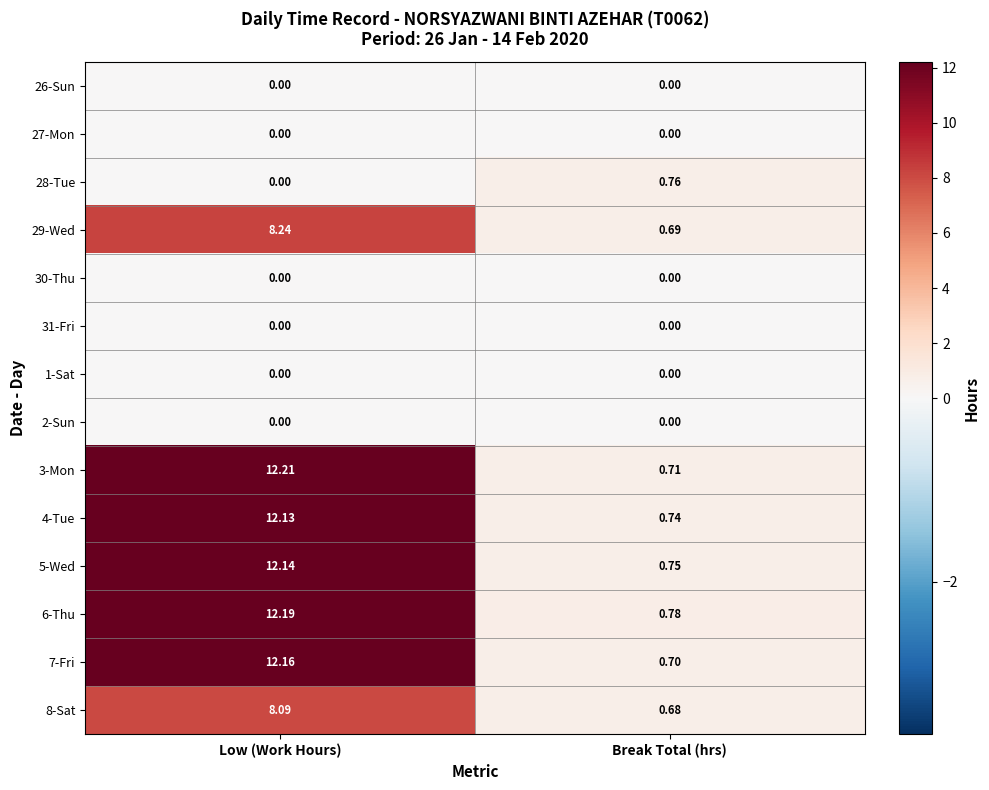

Where does the 4-Tue series first go above 12?

Low (Work Hours)